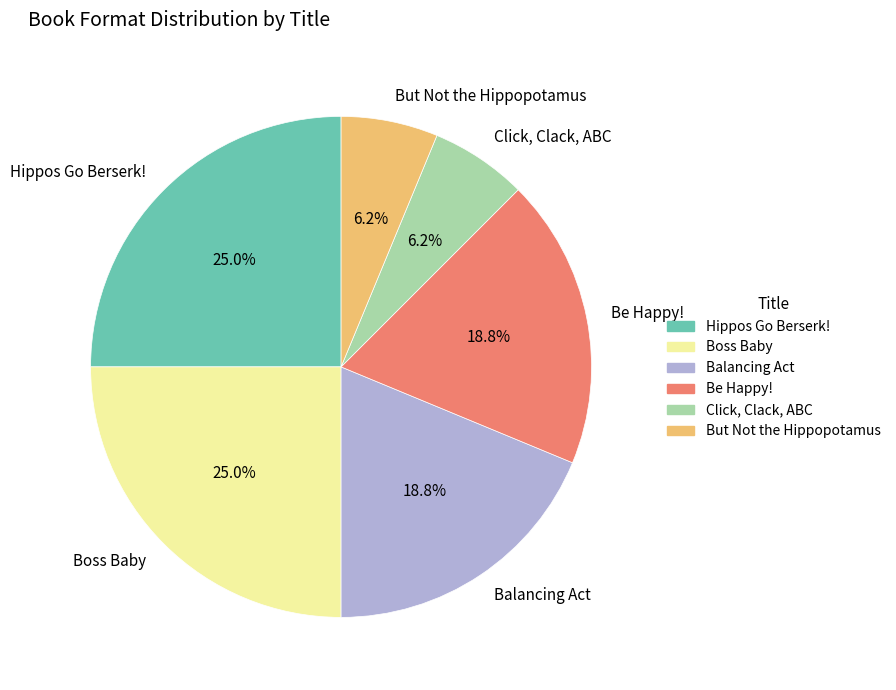

How many segments does this pie chart have?

6